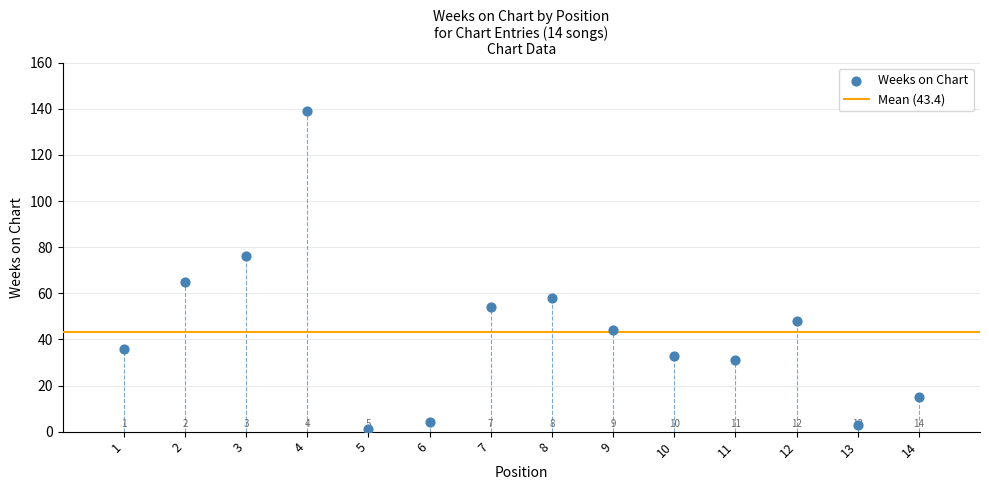

What is the range of Y values (max minus min)?

138